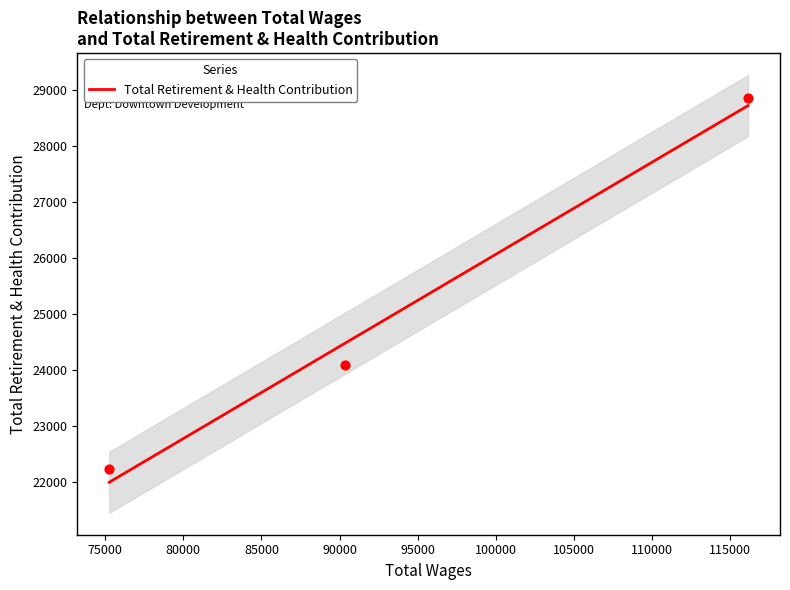

What is the ratio of the value at 116135.0 to the value at 90362.0?

1.2